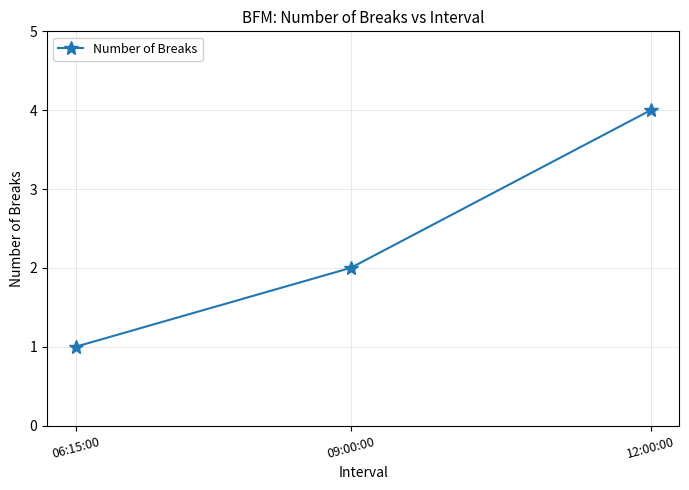

Is this an area chart (filled region under the line)?

No